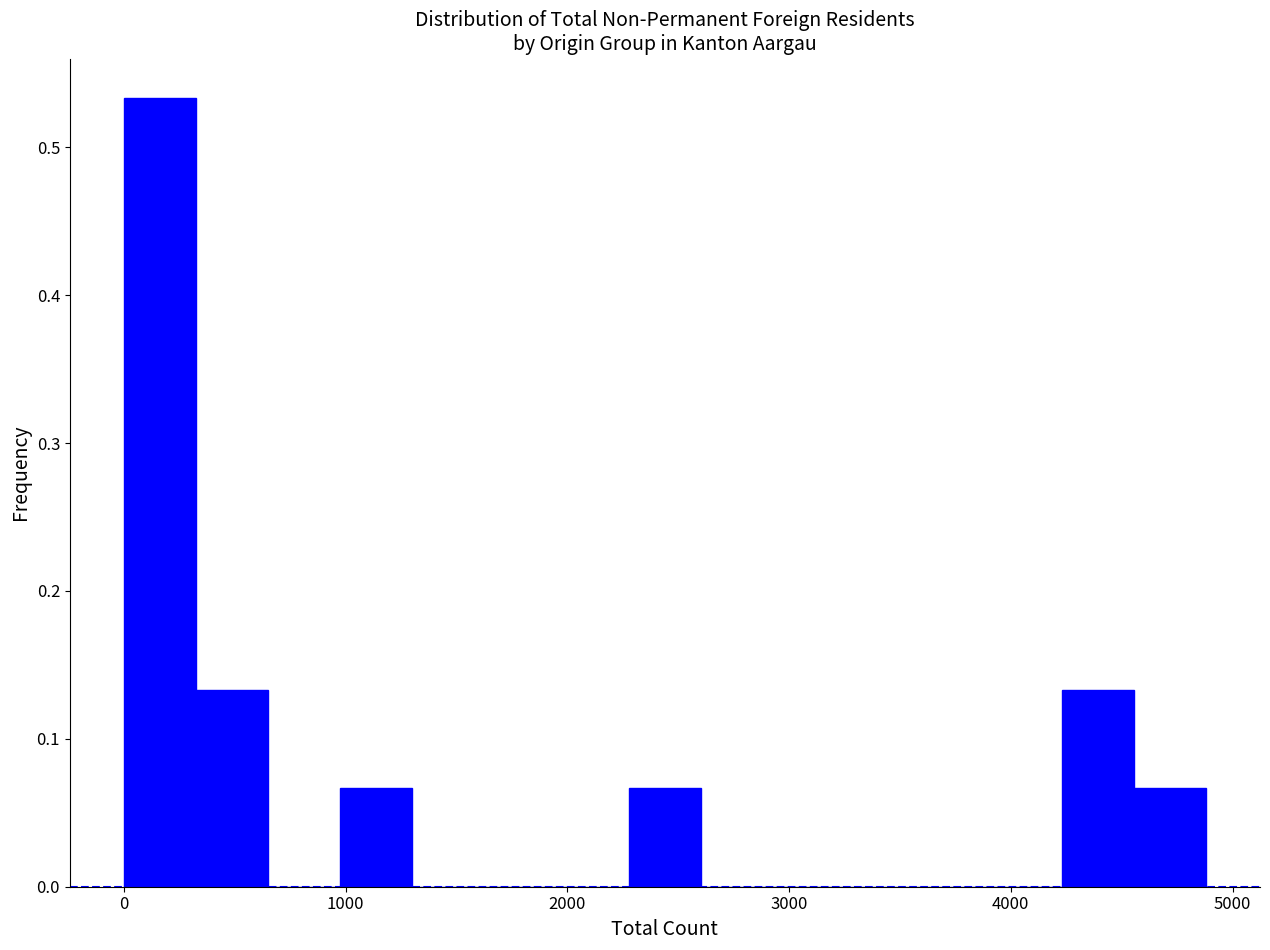

Read against the x-axis, roughly where is the centre of the tallest bar?

200